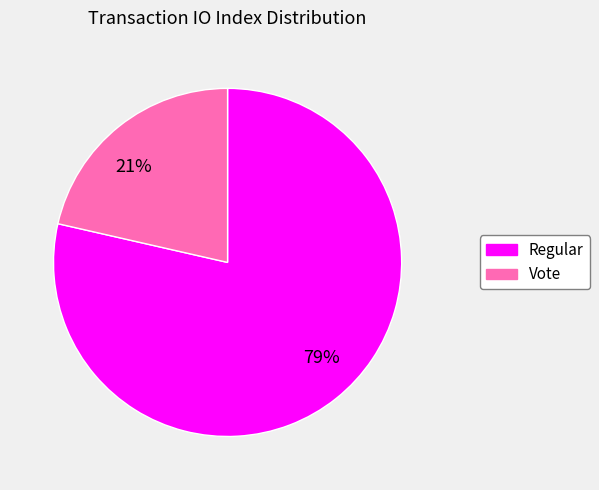

Which slice represents more than half of the pie?

Regular